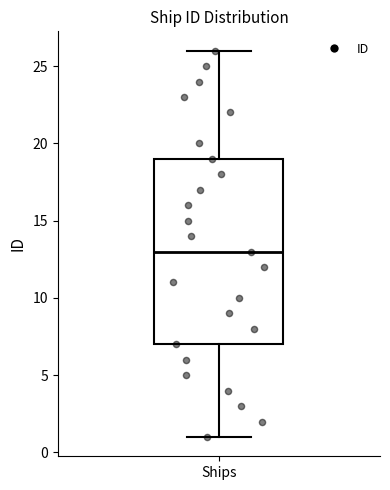

Where is the lower edge of the box for Ships on the y-axis? The values are not printed on the chart, so give them approximately, as read against the axis.

7